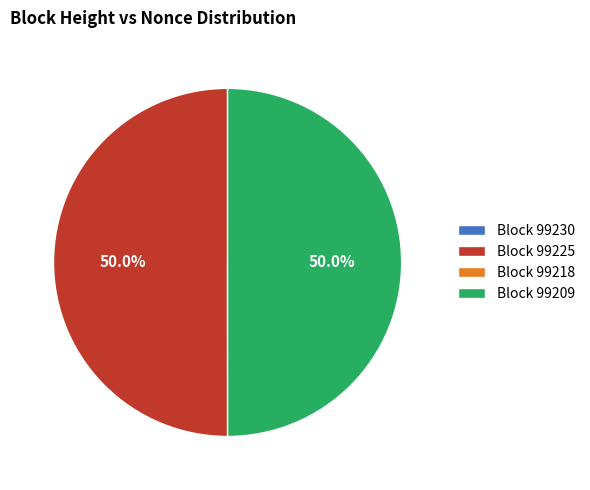

What percentage do Block 99209 and Block 99225 together represent?

100.0%